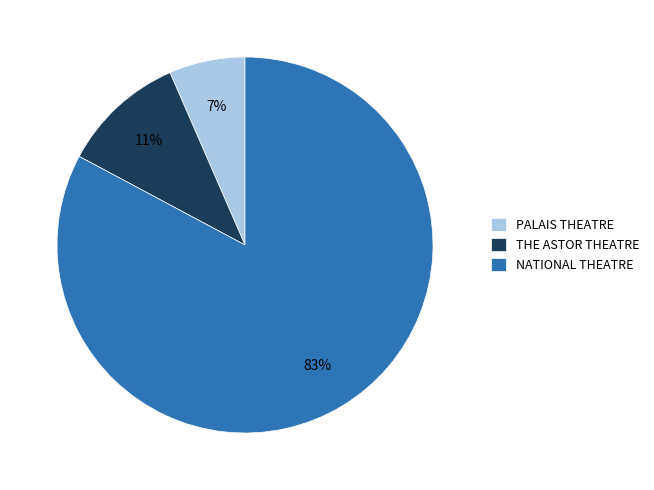

Between THE ASTOR THEATRE and PALAIS THEATRE, which is larger?

THE ASTOR THEATRE